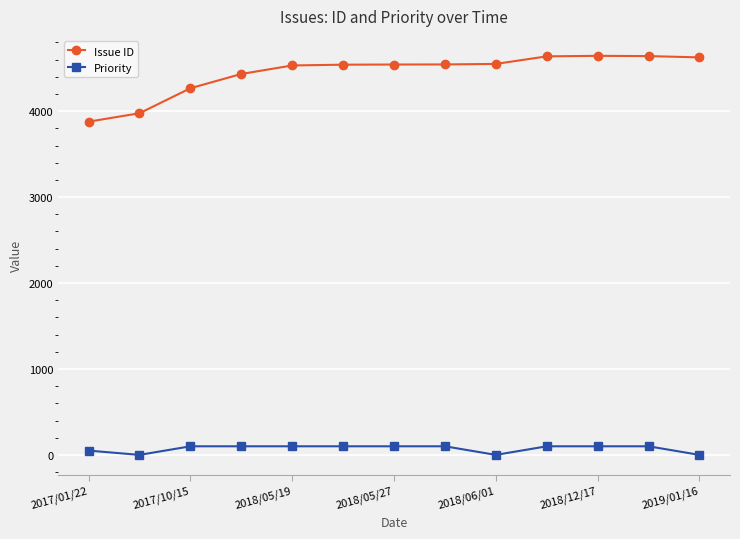

At how many categories does at least one series exceed 373?

13